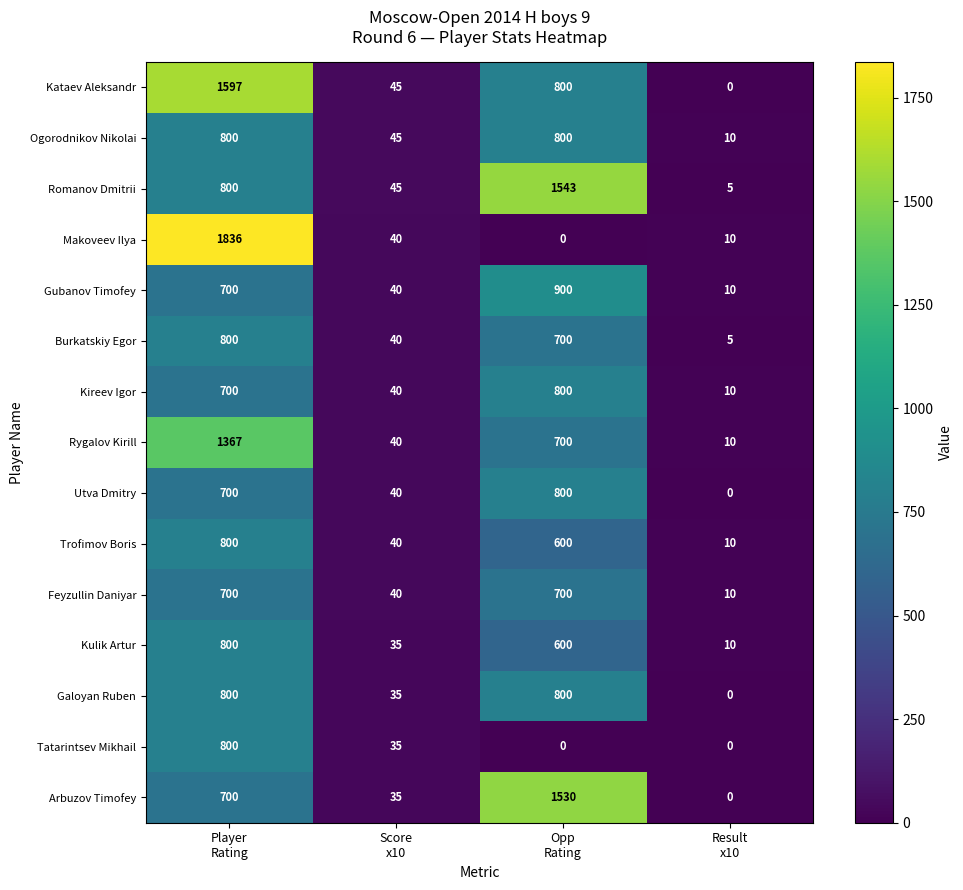

What is the highest value of the Tatarintsev Mikhail series?

800